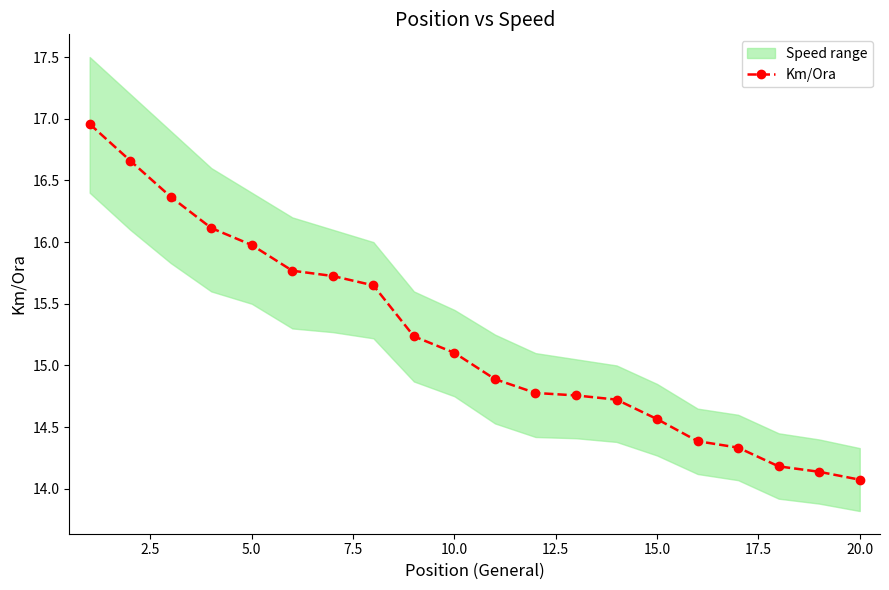

The Km/Ora series shows 16.0 at 5.0. True or false?

True